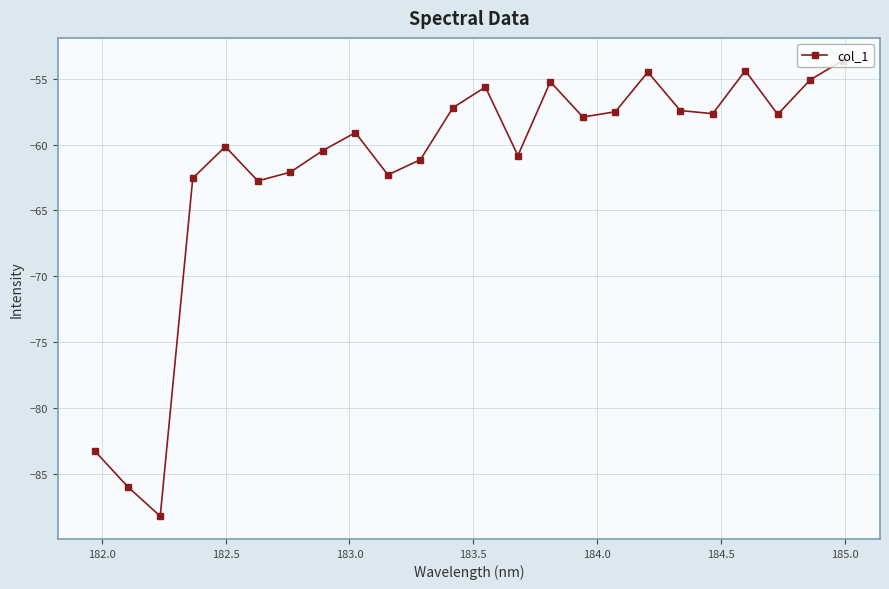

What is the value of the 17th point from the left?

-57.5